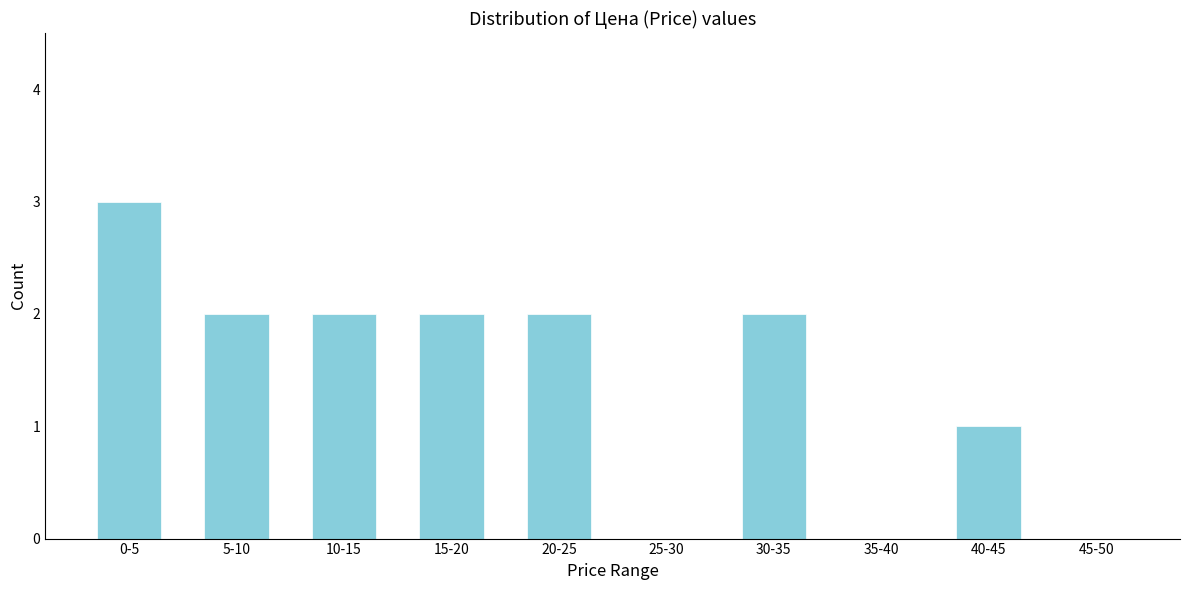

Reading right to left, transcribe all the data shown in this chart.

45-50=0	40-45=1	35-40=0	30-35=2	25-30=0	20-25=2	15-20=2	10-15=2	5-10=2	0-5=3